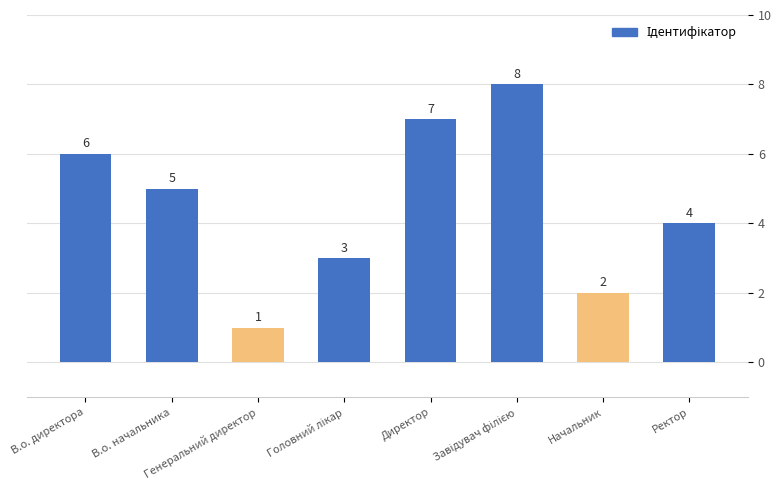

What is the label of the 7th bar from the left?

Начальник